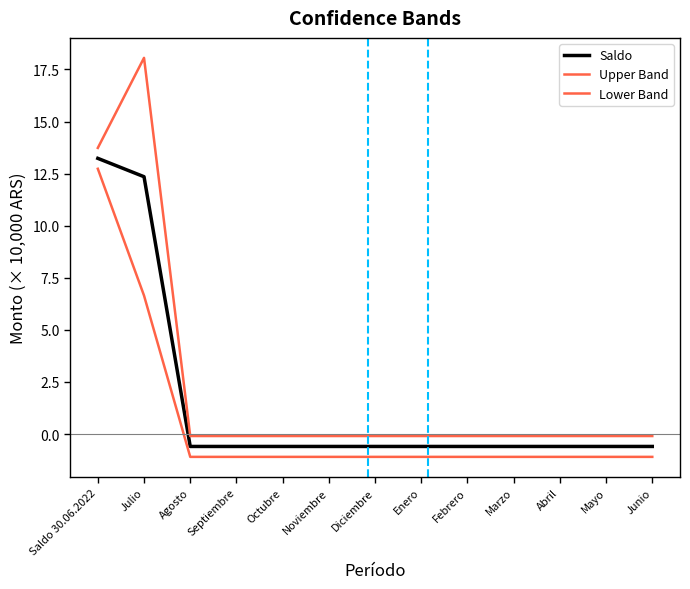

True or false: Upper Band and Saldo cross at least once.

False